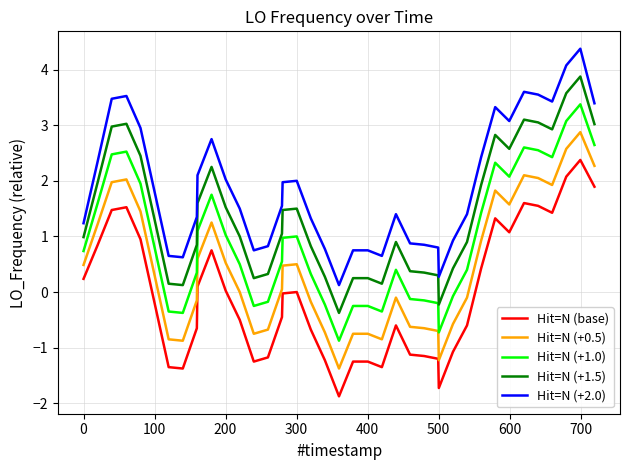

What is the lowest value of the Hit=N (+2.0) series?

0.1